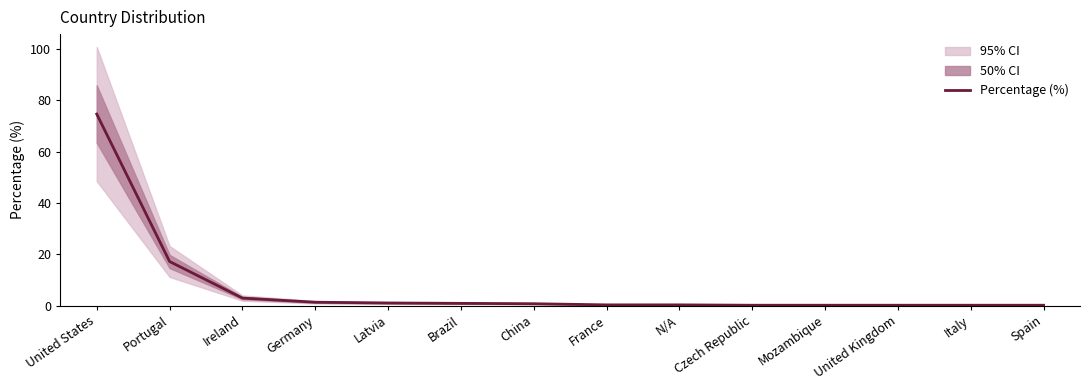

What position from the right is United States?

14